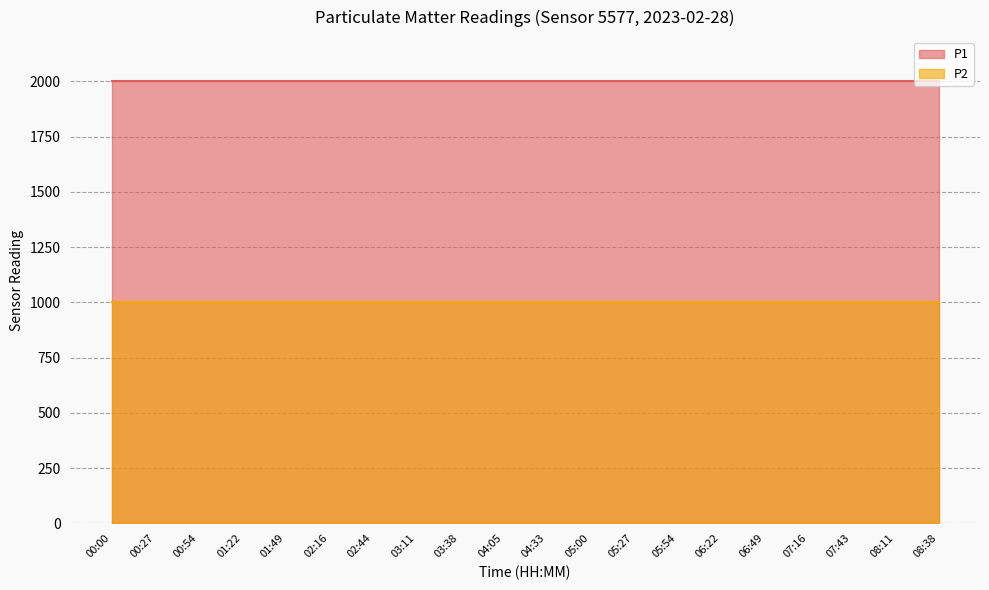

Count the number of categories in the chart.

20